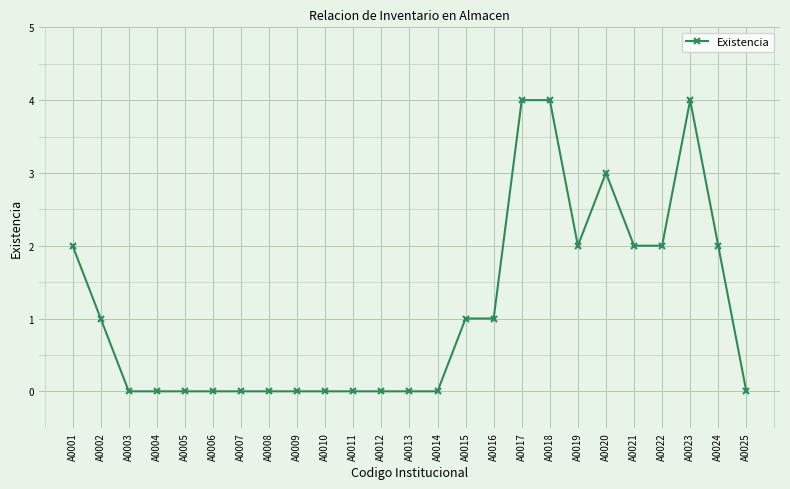

Count the number of categories in the chart.

25